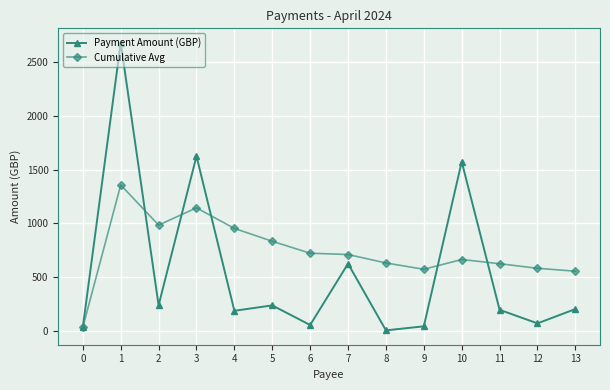

At how many categories does at least one series exceed 274?

13